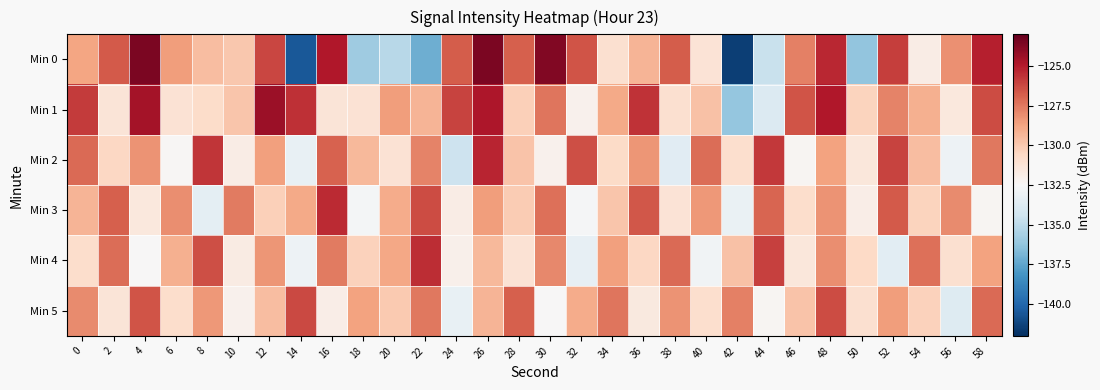

Rank the series by their maximum value, from lowest to highest.

Min 5, Min 4, Min 3, Min 2, Min 1, Min 0